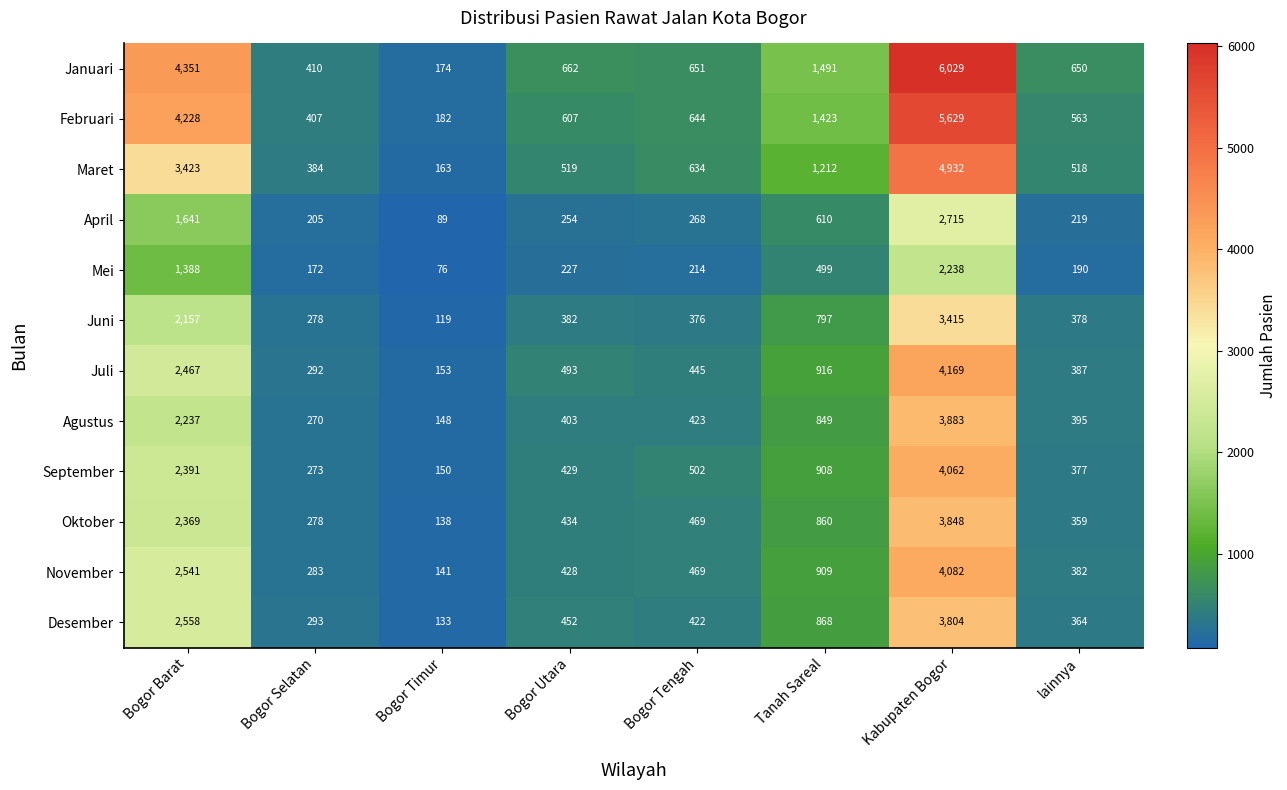

Which series has the widest spread of values?

Januari